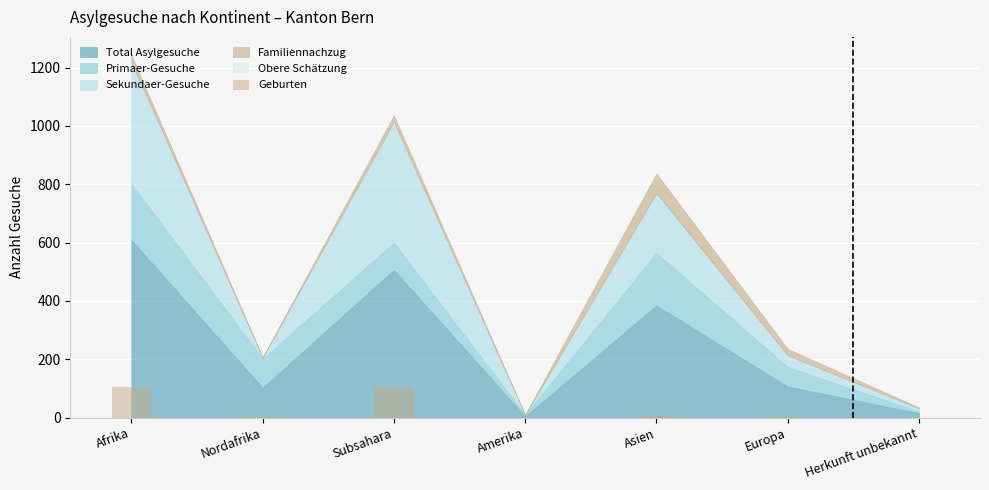

Which has a higher value, Afrika or Asien?

Afrika